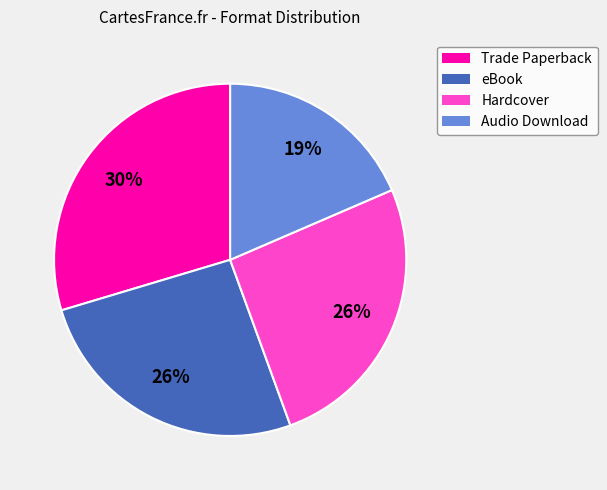

Does any single category account for the majority?

No